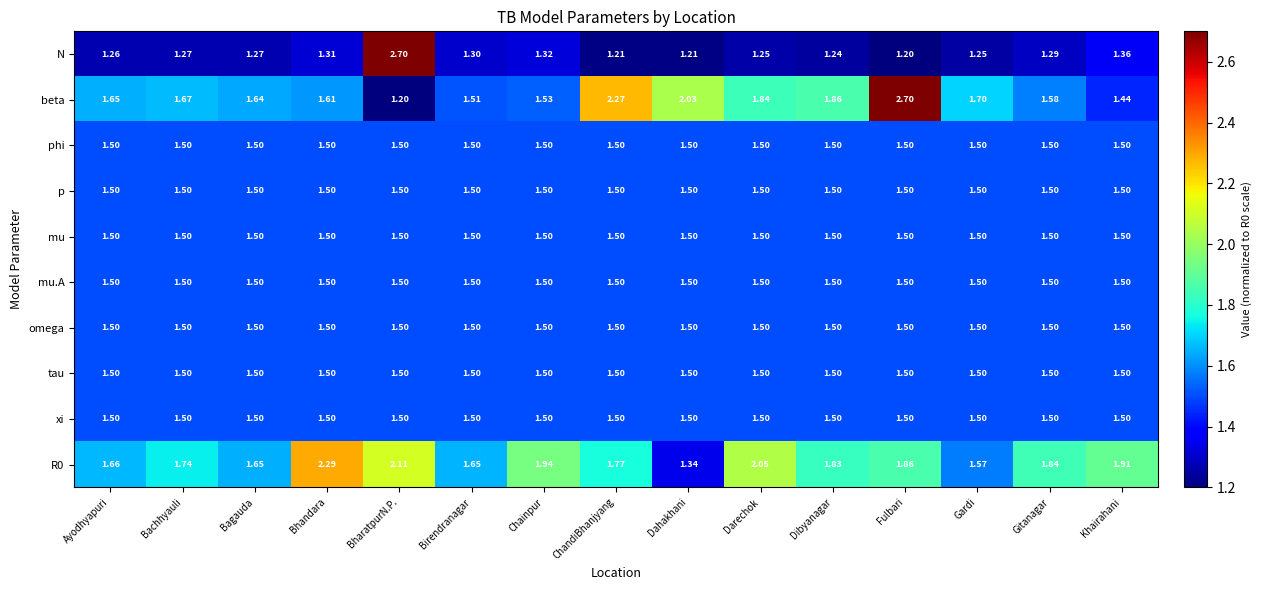

Which category has the highest value in the N series?

BharatpurN.P.